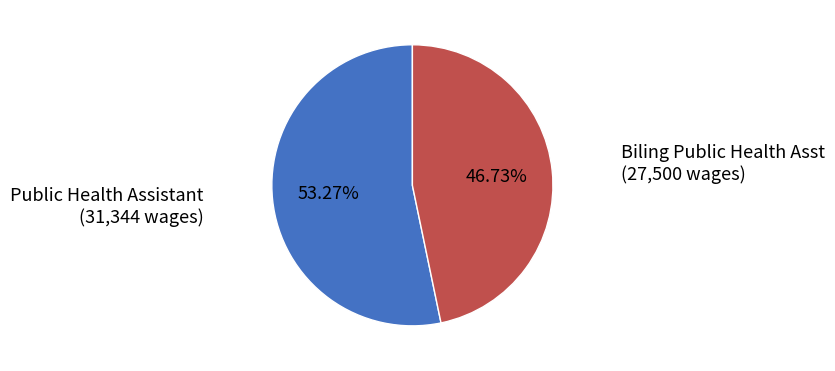

Count the number of slices in the pie.

2